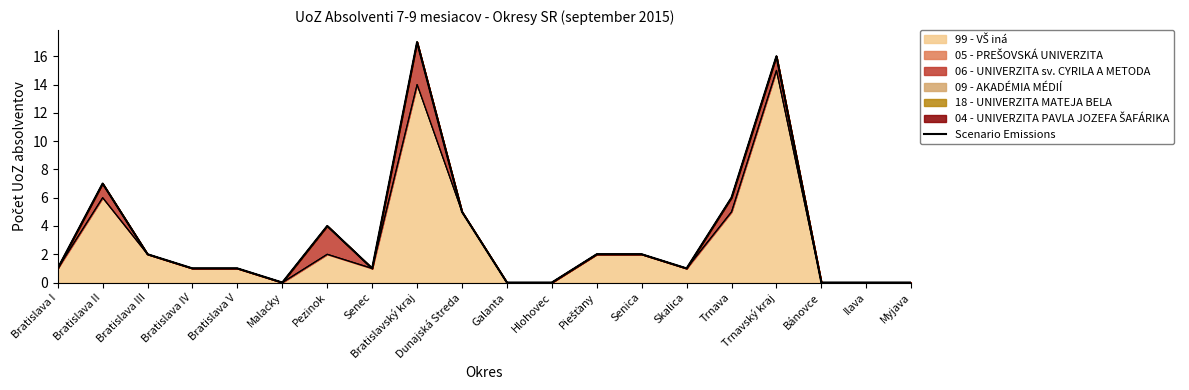

Reading left to right, transcribe all the data shown in this chart.

Bratislava I=1	Bratislava II=7	Bratislava III=2	Bratislava IV=1	Bratislava V=1	Malacky=0	Pezinok=4	Senec=1	Bratislavský kraj=17	Dunajská Streda=5	Galanta=0	Hlohovec=0	Piešťany=2	Senica=2	Skalica=1	Trnava=6	Trnavský kraj=16	Bánovce=0	Ilava=0	Myjava=0